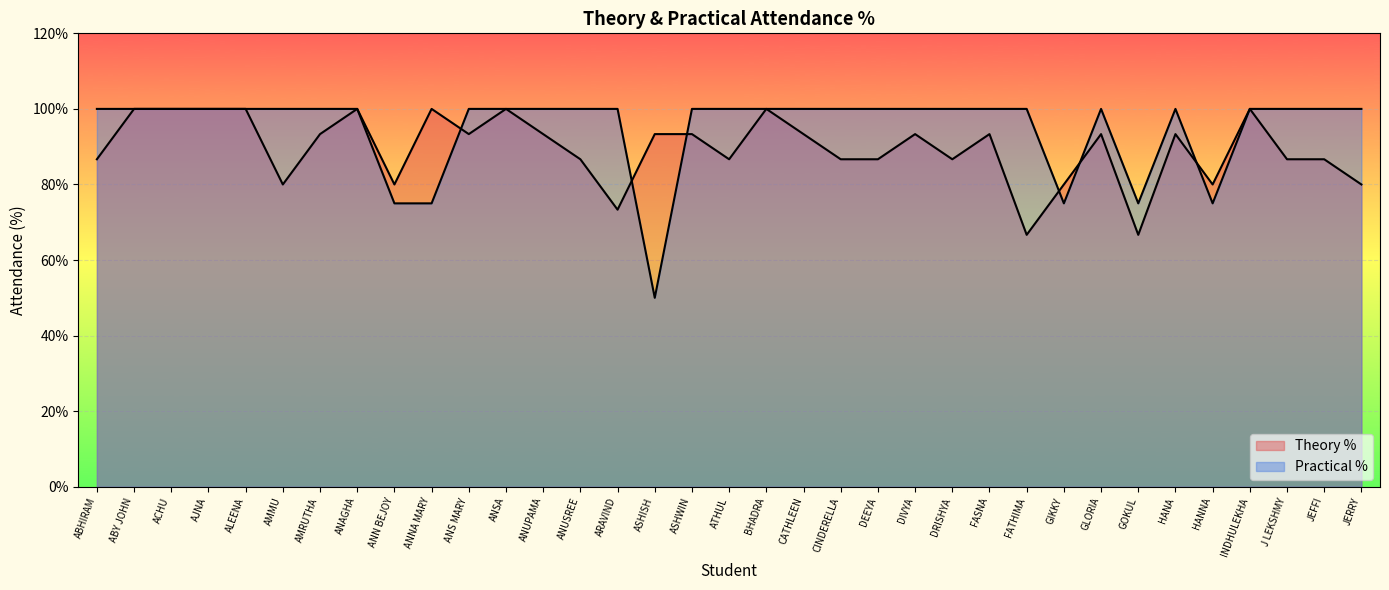

What is the difference between the second highest and second lowest values in the Theory % series?

33.3